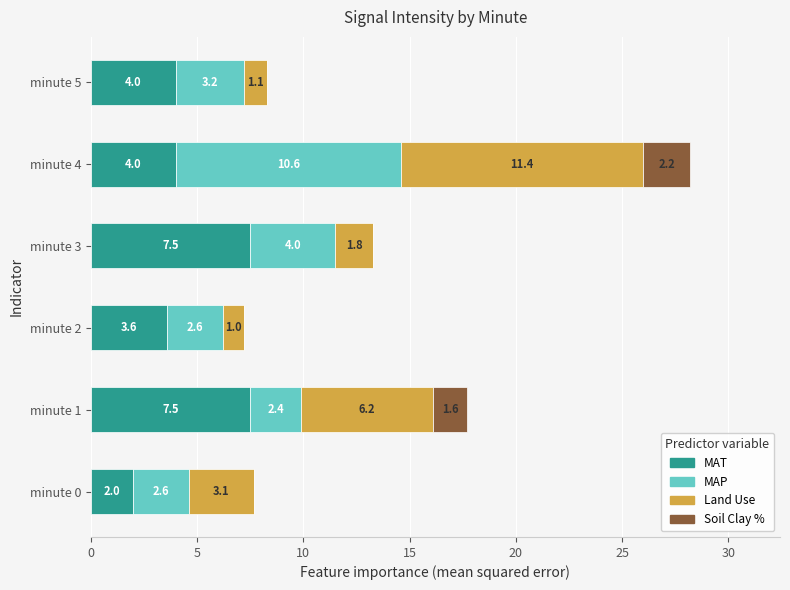

What is the total value across all series at minute 1?

17.7